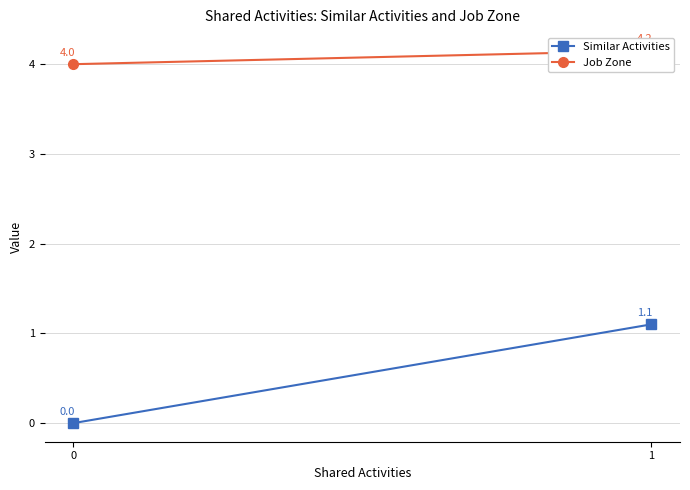

Between 1 and 0, which is larger?

1